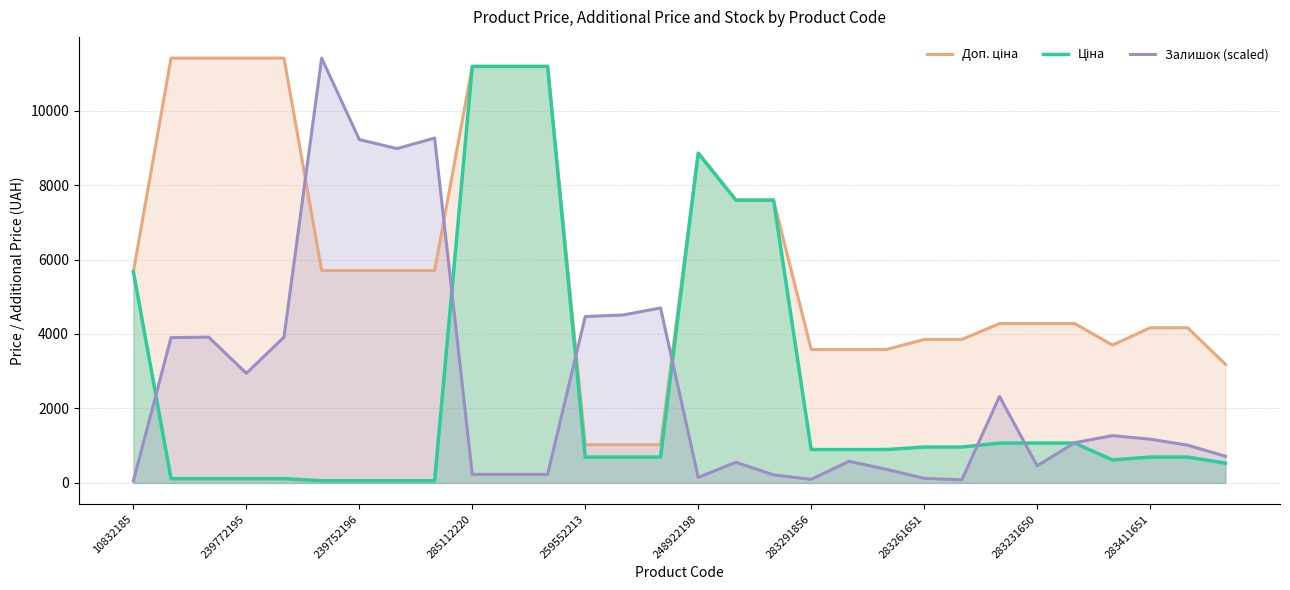

What is the approximate value of Залишок (scaled) at 248922198?

148.5